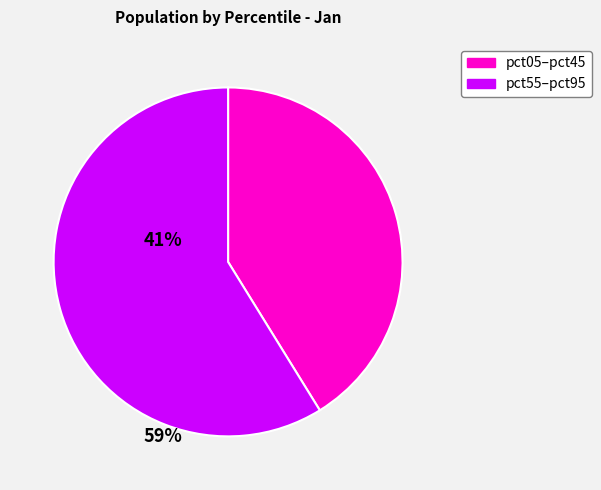

How many slices are in this pie chart?

2